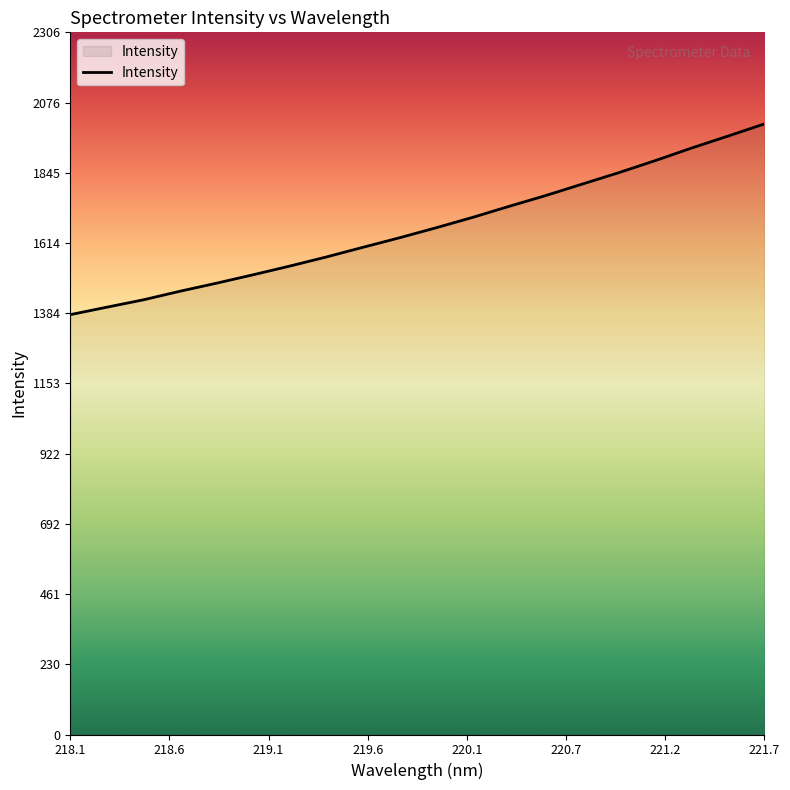

What is the smallest value displayed?

1379.5